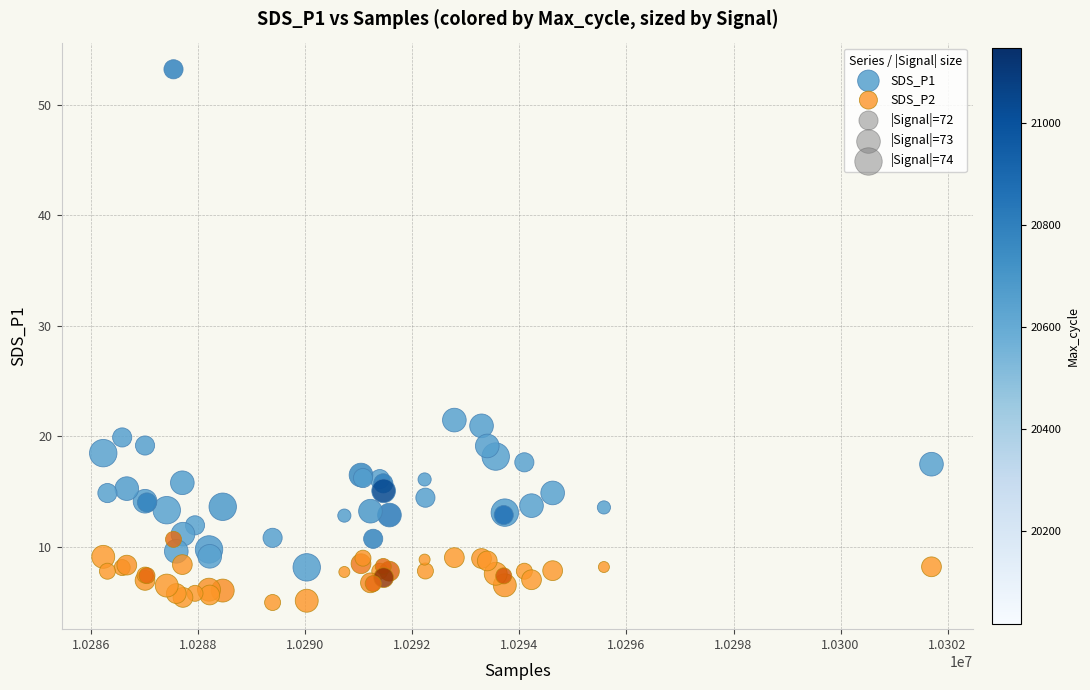

Which series reaches the maximum Y coordinate?

SDS_P1